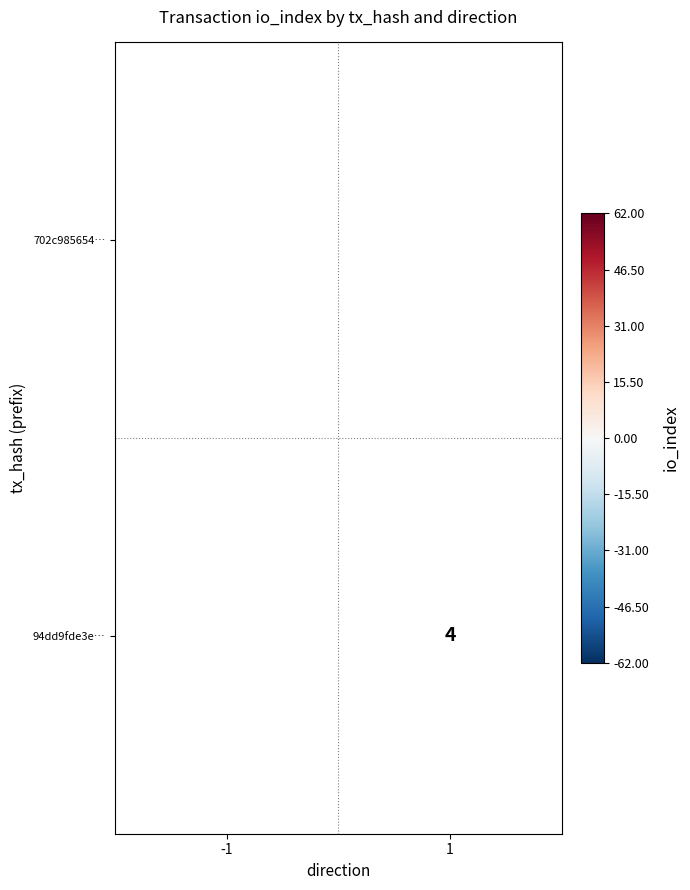

The 94dd9fde3e… series shows 4 at 1. True or false?

True